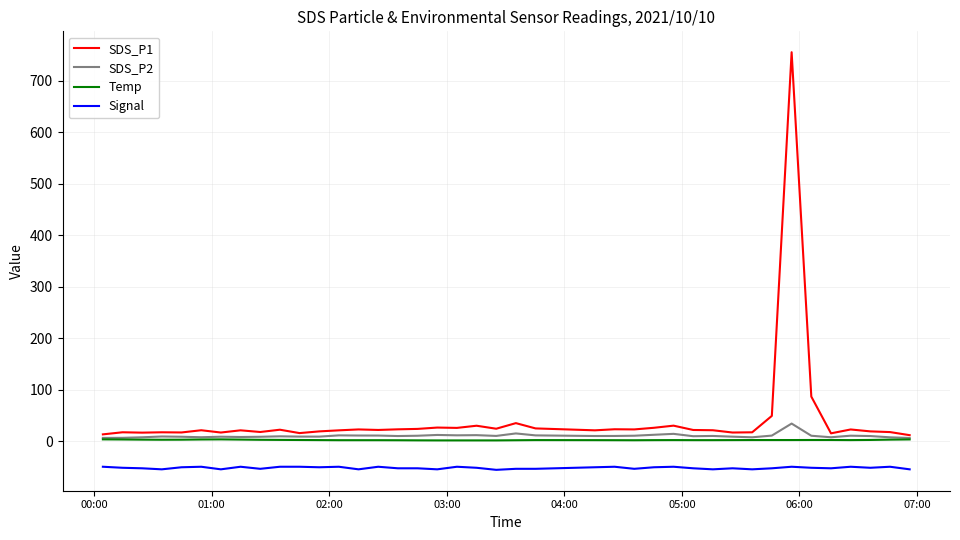

What is the maximum value for Signal?

-49.0